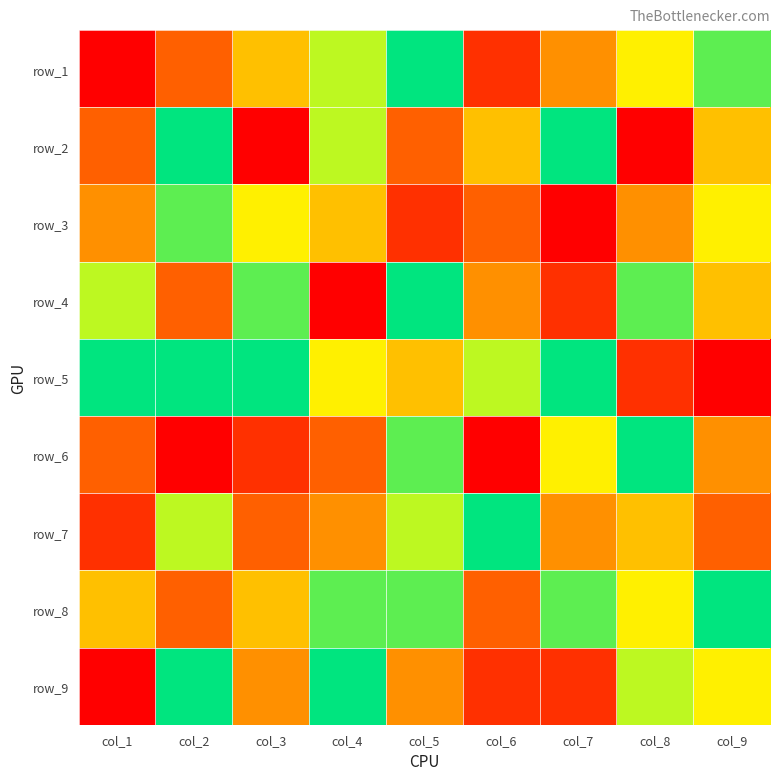

Which label corresponds to the largest value in the chart?

col_5